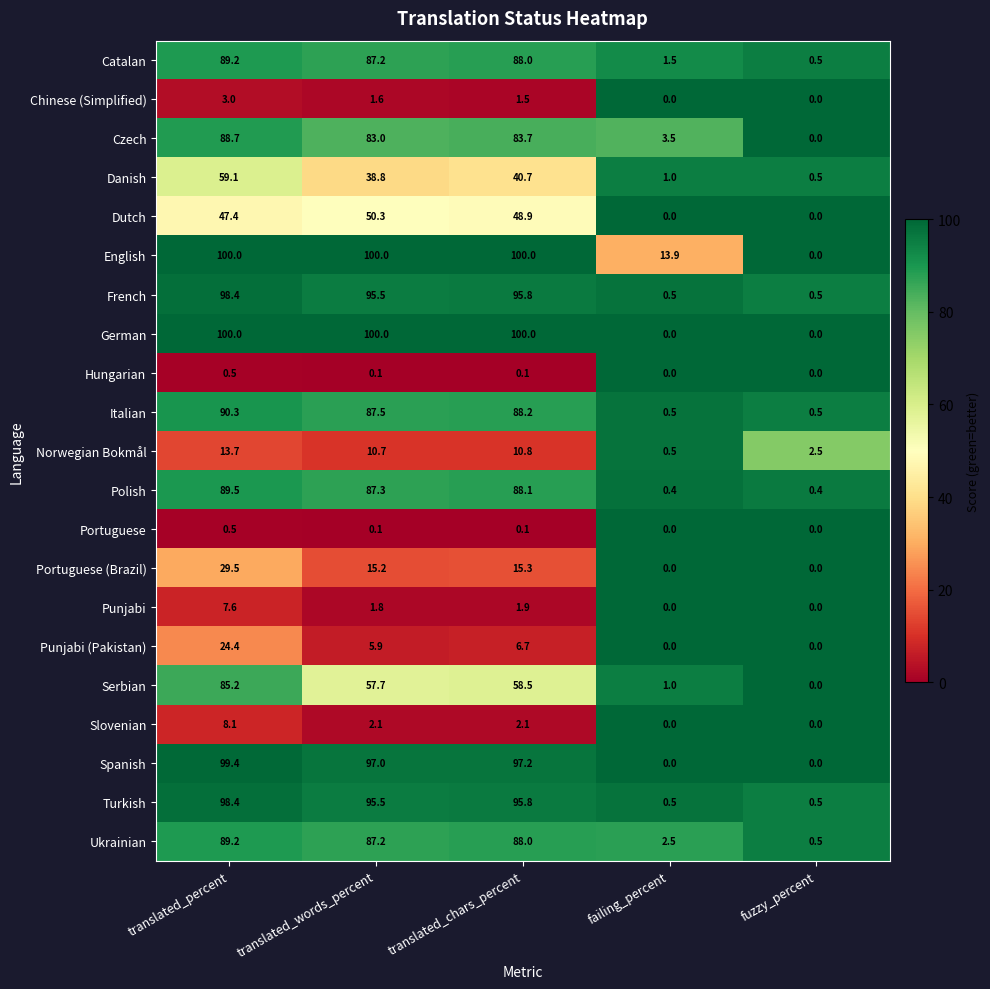

At which label is Punjabi closest to 3?

translated_chars_percent